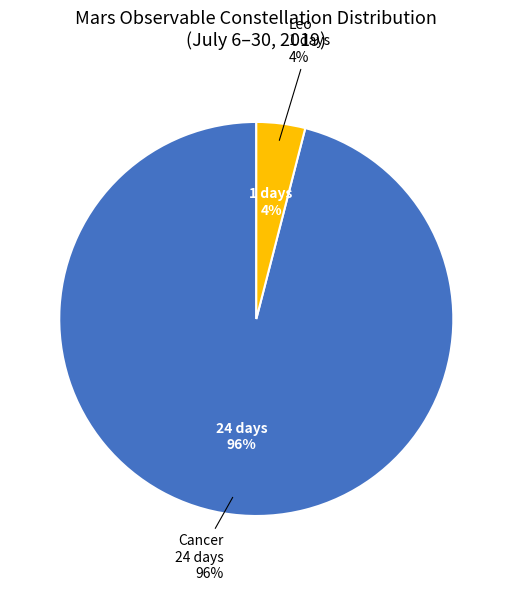

What percentage is the Cancer slice, to the nearest percent?

96%